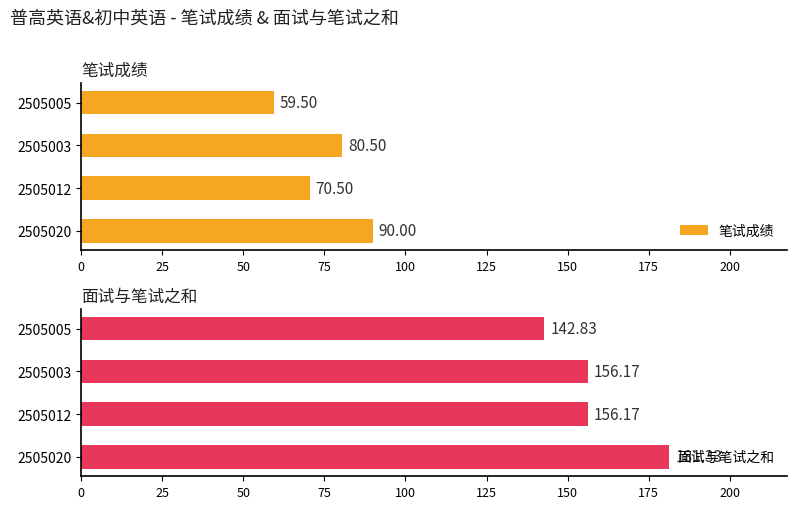

What is the average value of the 面试与笔试之和 series?

159.1